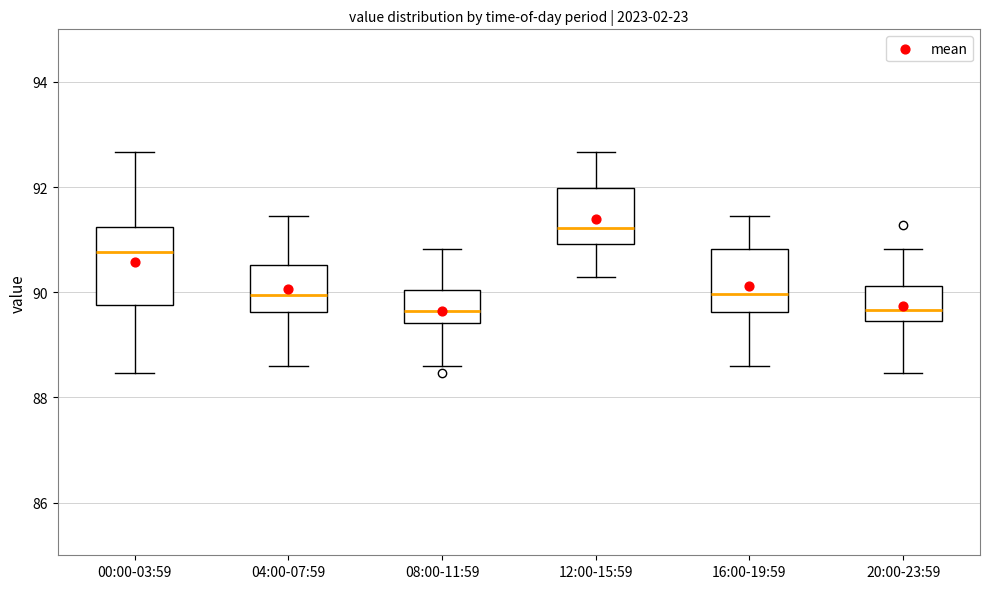

Reading left to right, transcribe this box plot: for each box, give where its median line is, the range the box spans, and where its two whiskers end, as read against the y-axis. The values are not printed on the chart, so give them approximately, as read against the axis.

00:00-03:59: median 90.8, box 89.8 to 91.2, whiskers 88.4 to 92.6
04:00-07:59: median 90.0, box 89.6 to 90.6, whiskers 88.6 to 91.4
08:00-11:59: median 89.6, box 89.4 to 90.0, whiskers 88.6 to 90.8
12:00-15:59: median 91.2, box 91.0 to 92.0, whiskers 90.4 to 92.6
16:00-19:59: median 90.0, box 89.6 to 90.8, whiskers 88.6 to 91.4
20:00-23:59: median 89.6, box 89.4 to 90.2, whiskers 88.4 to 90.8